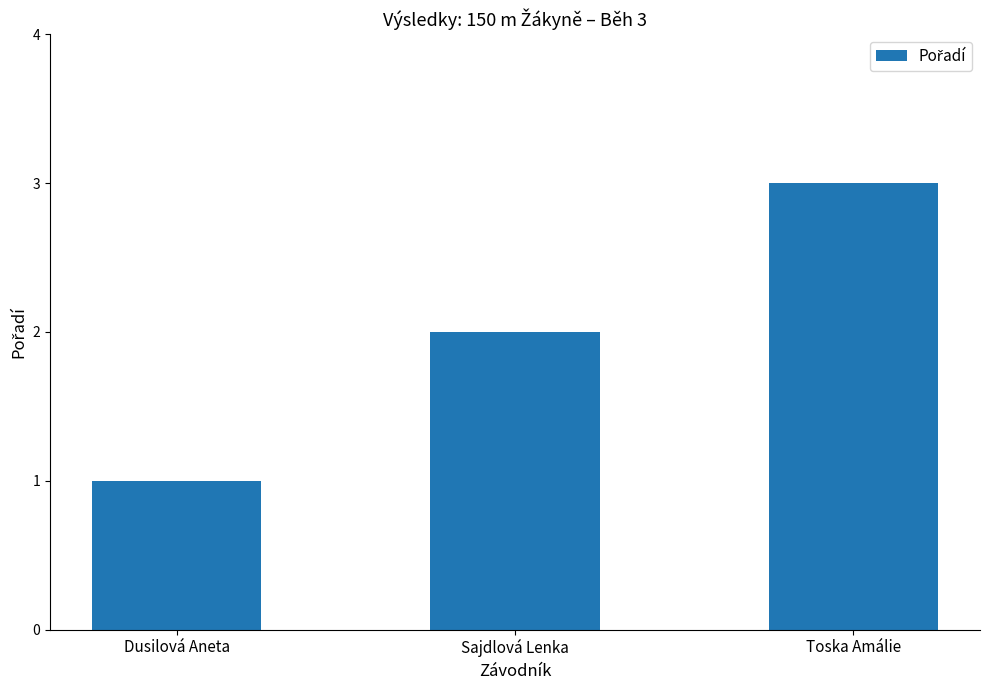

What is the sum of the values at Toska Amálie and Sajdlová Lenka?

5